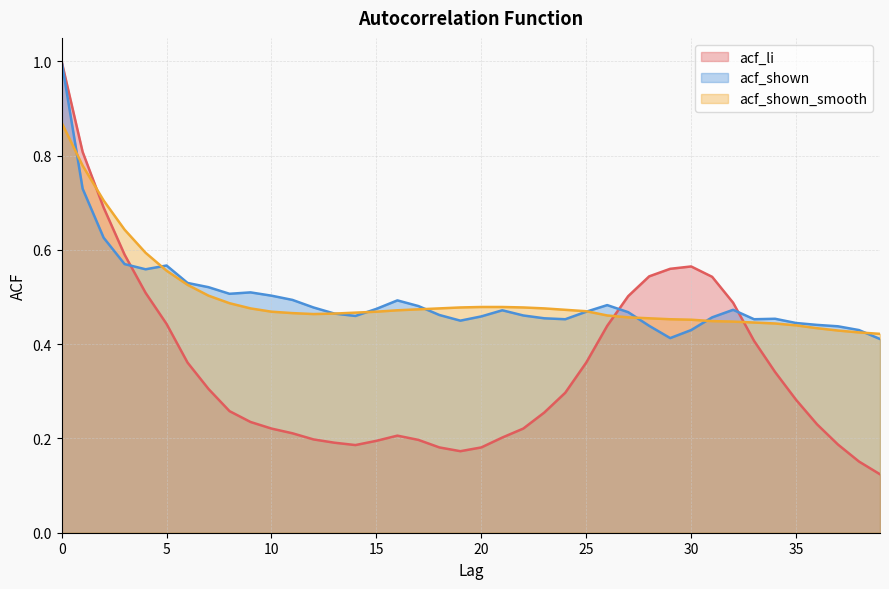

What is the smallest value displayed?

0.1